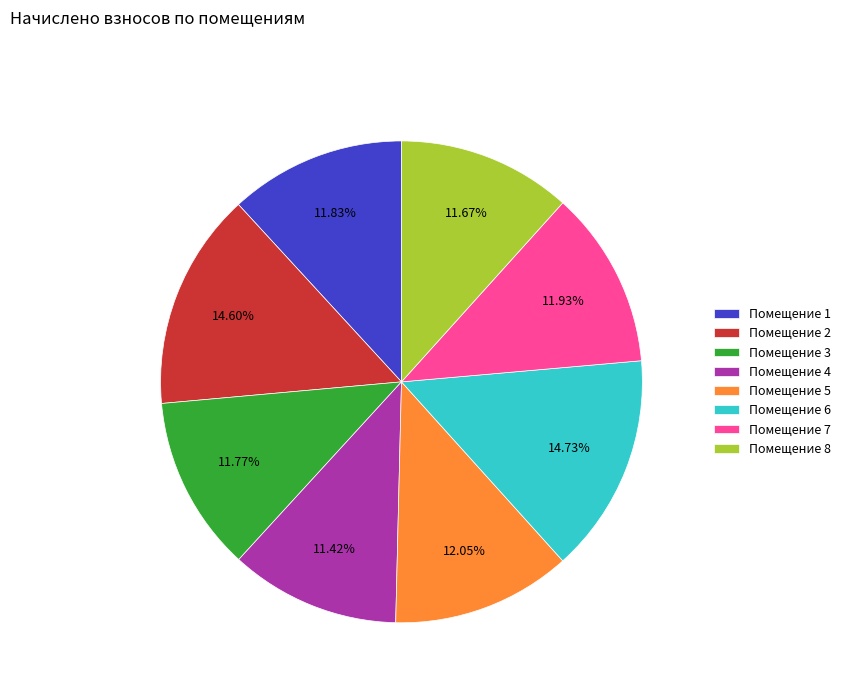

Is Помещение 2 the majority of the pie?

No